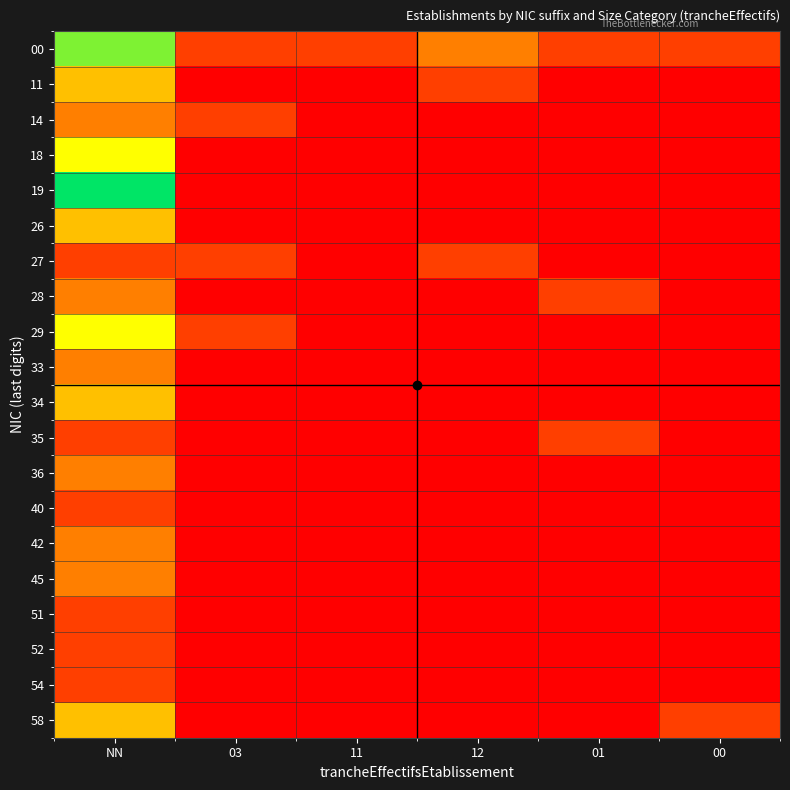

Reading left to right, what are all the values shown in this chart?

00: NN=5	03=1	11=1	12=2	01=1	00=1
11: NN=3	03=0	11=0	12=1	01=0	00=0
14: NN=2	03=1	11=0	12=0	01=0	00=0
18: NN=4	03=0	11=0	12=0	01=0	00=0
19: NN=6	03=0	11=0	12=0	01=0	00=0
26: NN=3	03=0	11=0	12=0	01=0	00=0
27: NN=1	03=1	11=0	12=1	01=0	00=0
28: NN=2	03=0	11=0	12=0	01=1	00=0
29: NN=4	03=1	11=0	12=0	01=0	00=0
33: NN=2	03=0	11=0	12=0	01=0	00=0
34: NN=3	03=0	11=0	12=0	01=0	00=0
35: NN=1	03=0	11=0	12=0	01=1	00=0
36: NN=2	03=0	11=0	12=0	01=0	00=0
40: NN=1	03=0	11=0	12=0	01=0	00=0
42: NN=2	03=0	11=0	12=0	01=0	00=0
45: NN=2	03=0	11=0	12=0	01=0	00=0
51: NN=1	03=0	11=0	12=0	01=0	00=0
52: NN=1	03=0	11=0	12=0	01=0	00=0
54: NN=1	03=0	11=0	12=0	01=0	00=0
58: NN=3	03=0	11=0	12=0	01=0	00=1